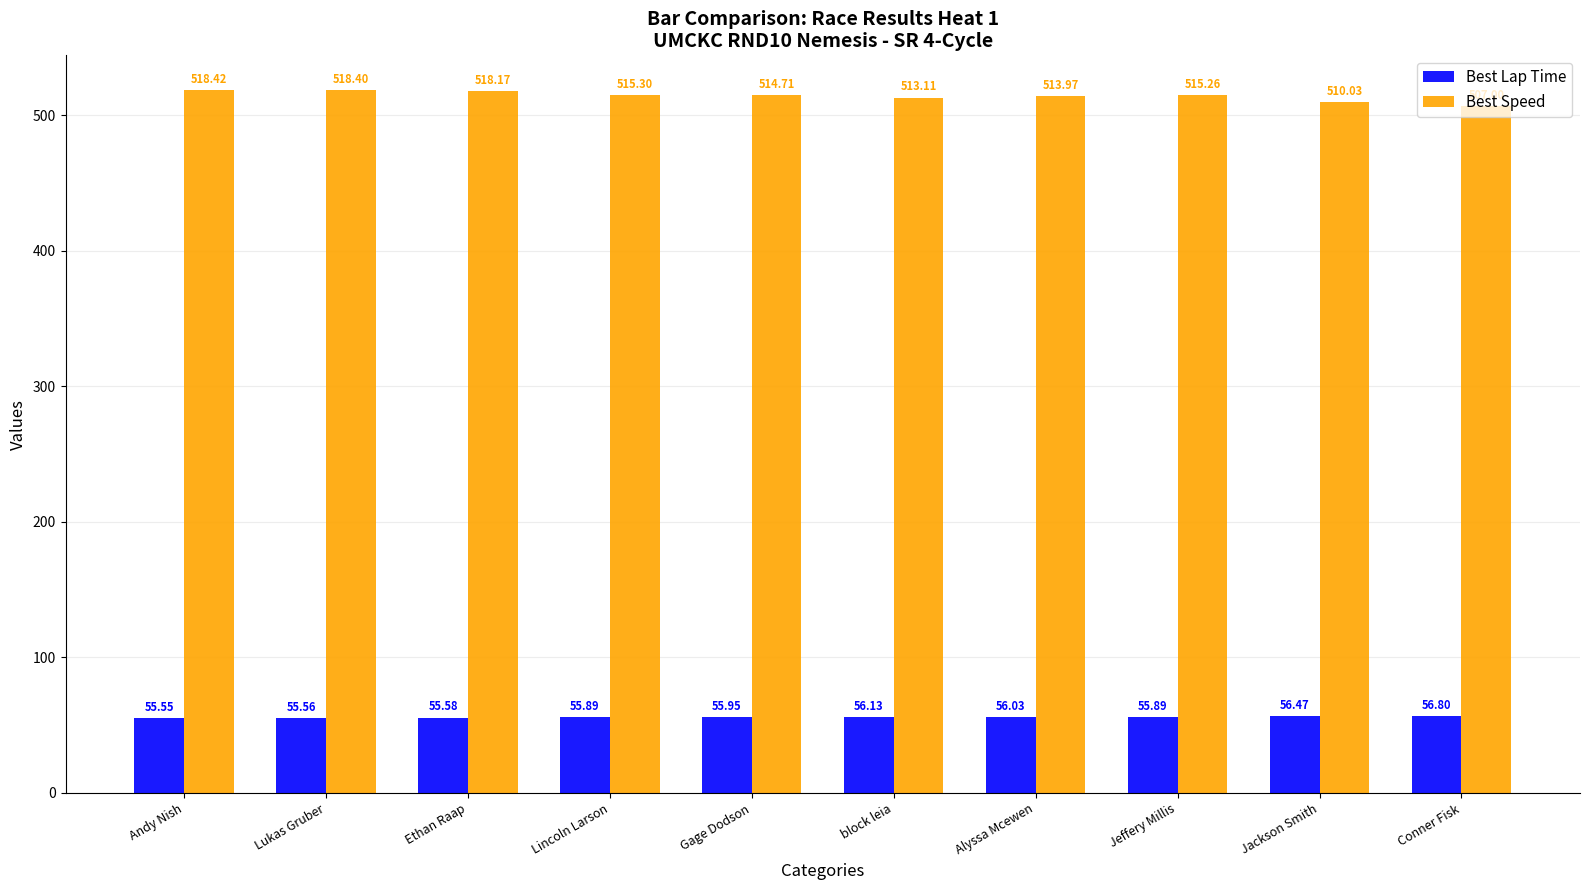

What is the difference between the Best Lap Time values at block leia and Jackson Smith?

0.3